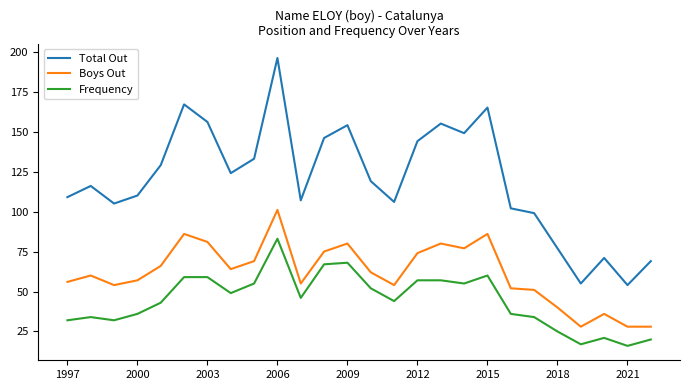

Reading right to left, what are all the values shown in this chart?

Total Out: 69	54	71	55	77	99	102	165	149	155	144	106	119	154	146	107	196	133	124	156	167	129	110	105	116	109
Boys Out: 28	28	36	28	40	51	52	86	77	80	74	54	62	80	75	55	101	69	64	81	86	66	57	54	60	56
Frequency: 20	16	21	17	25	34	36	60	55	57	57	44	52	68	67	46	83	55	49	59	59	43	36	32	34	32